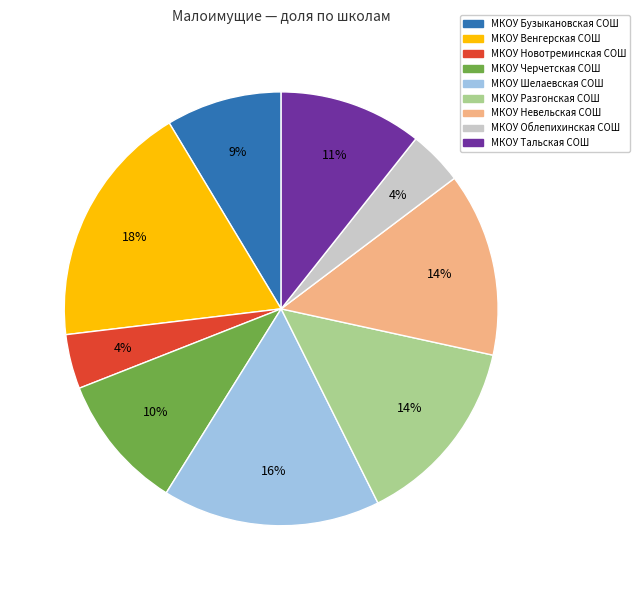

Is there a majority slice in this chart?

No